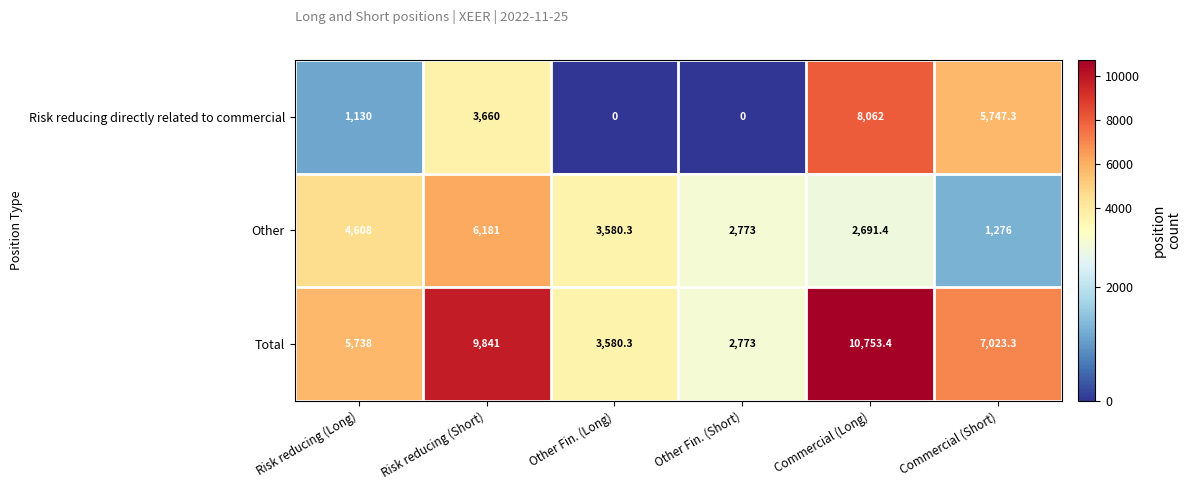

At which category is the sum across all series the highest?

Commercial (Long)